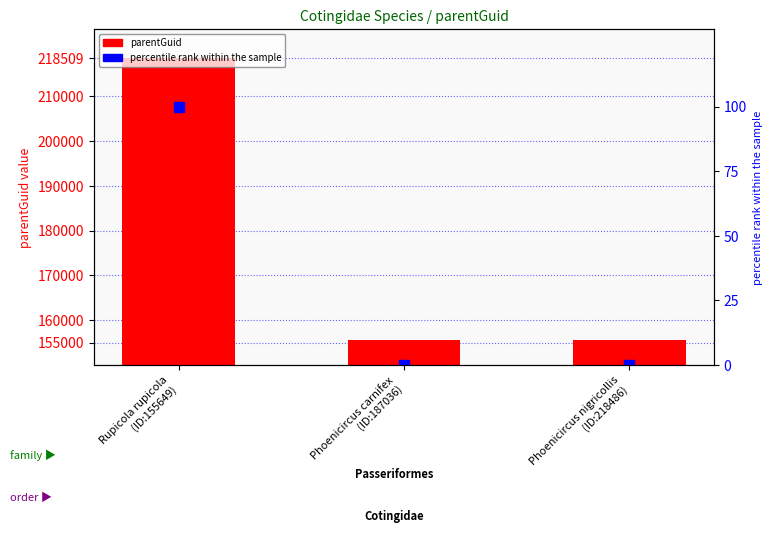

True or false: percentile rank has a value of -46.8 at Phoenicircus nigricollis
(ID:218486).

False